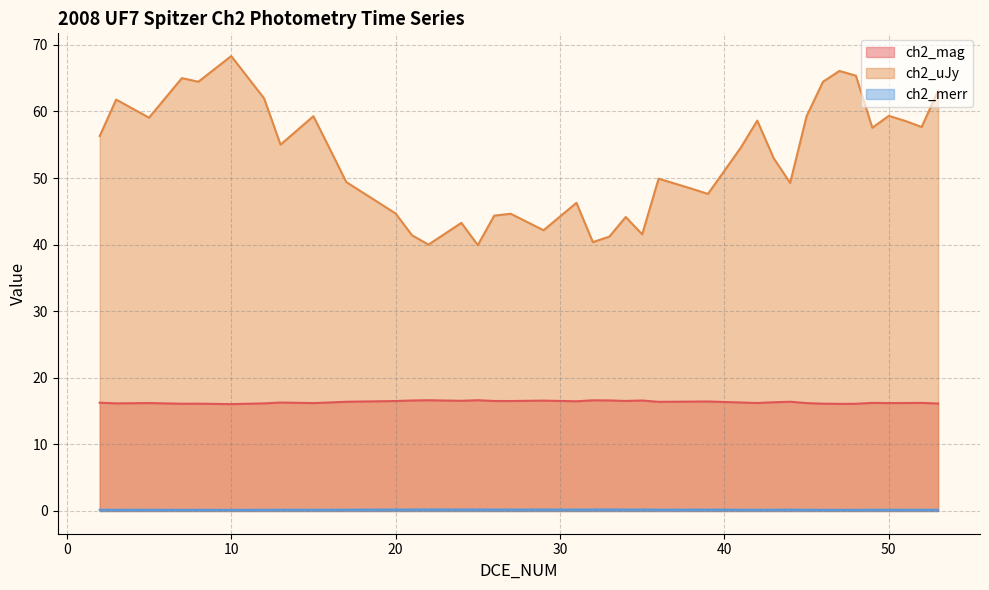

What is the difference between the maximum and minimum values in the ch2_merr series?

0.1